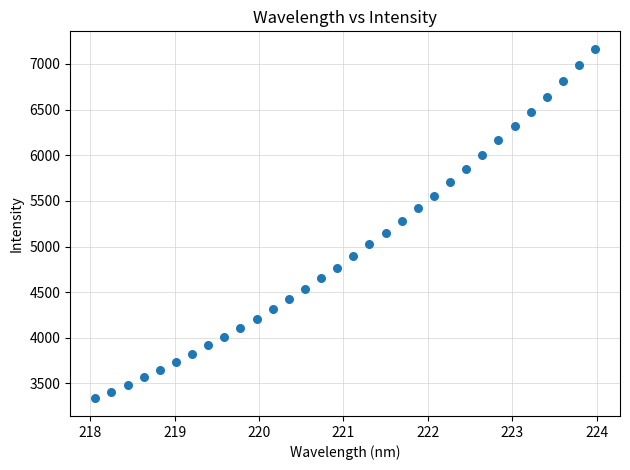

What is the range of Y values (max minus min)?

3829.1